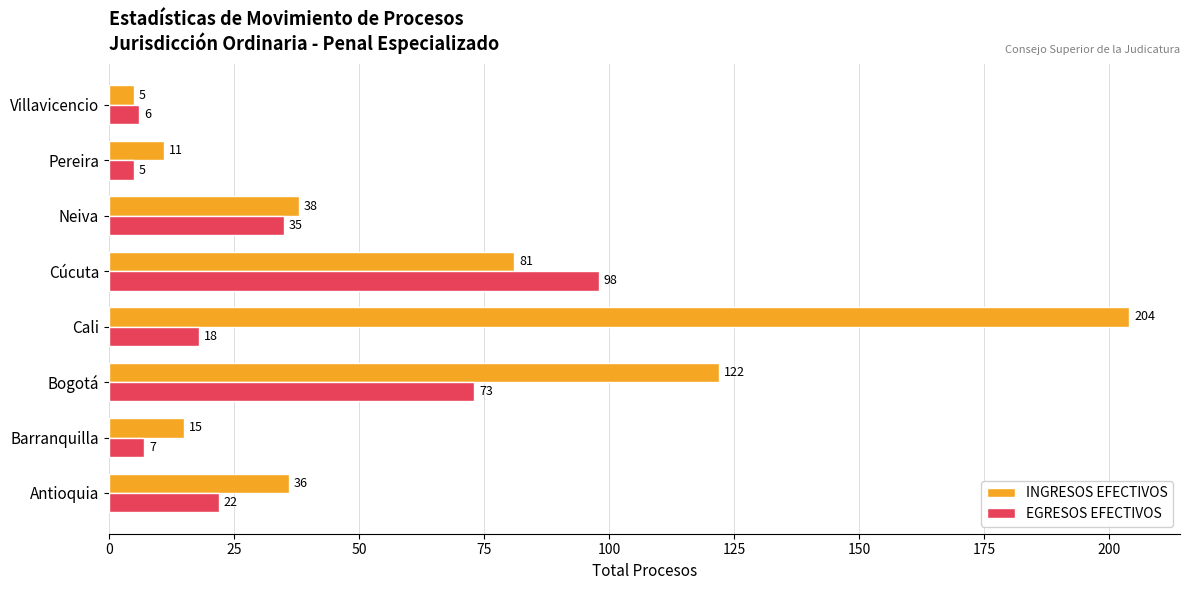

List the series in order of their overall mean, lowest first.

EGRESOS EFECTIVOS, INGRESOS EFECTIVOS